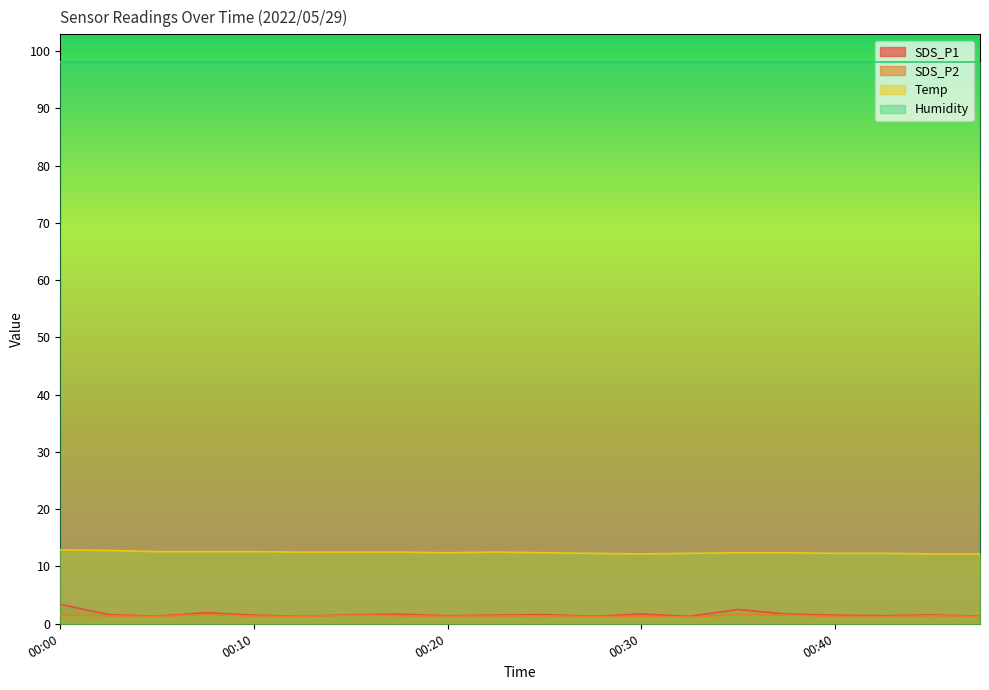

True or false: SDS_P1 and SDS_P2 cross at least once.

False